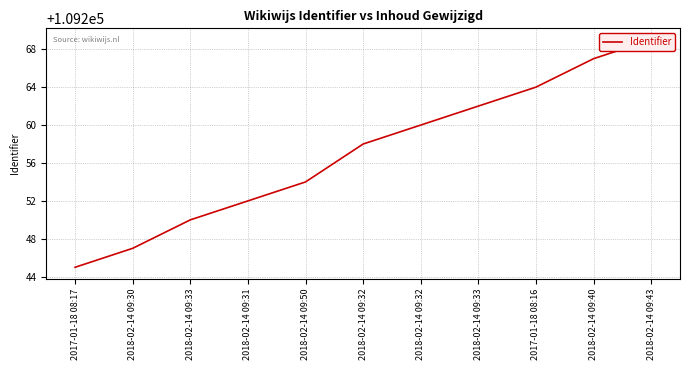

Where is the data nearest to the value 109257?

2018-02-14 09:32